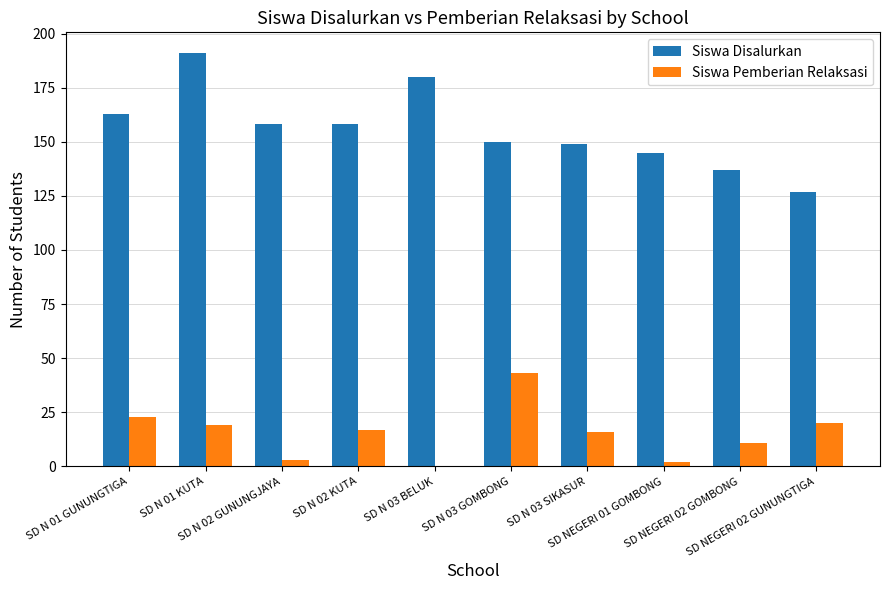

Does the chart contain stacked bars?

No